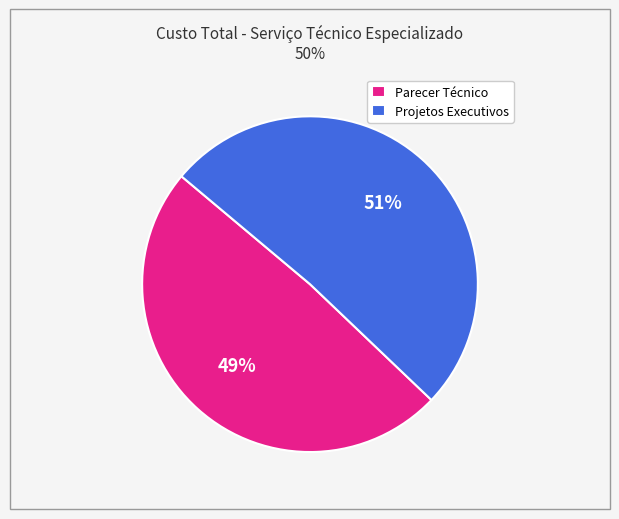

Count the number of slices in the pie.

2